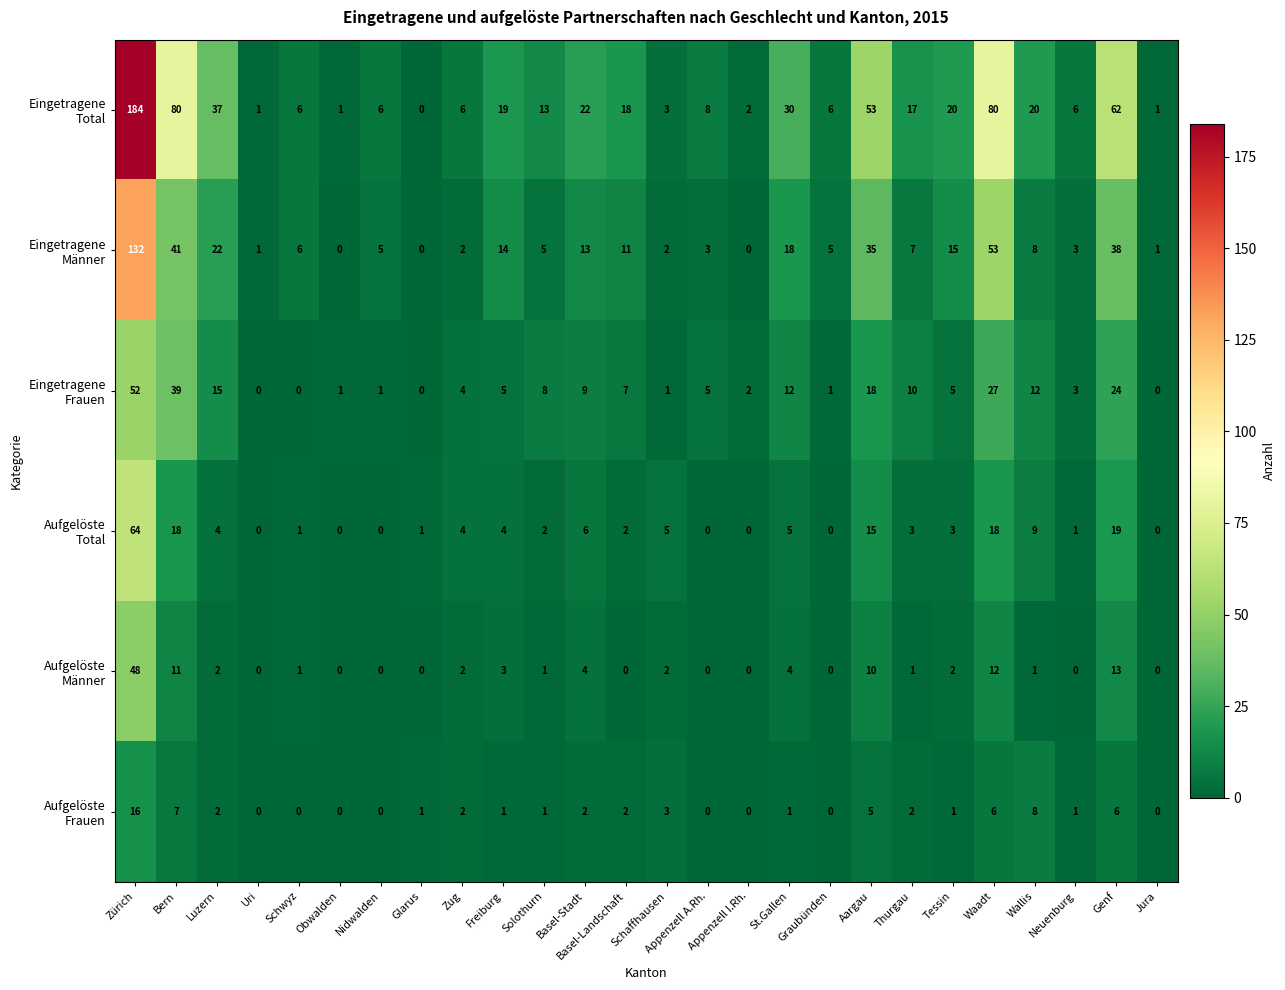

How many categories are shown in the chart?

26